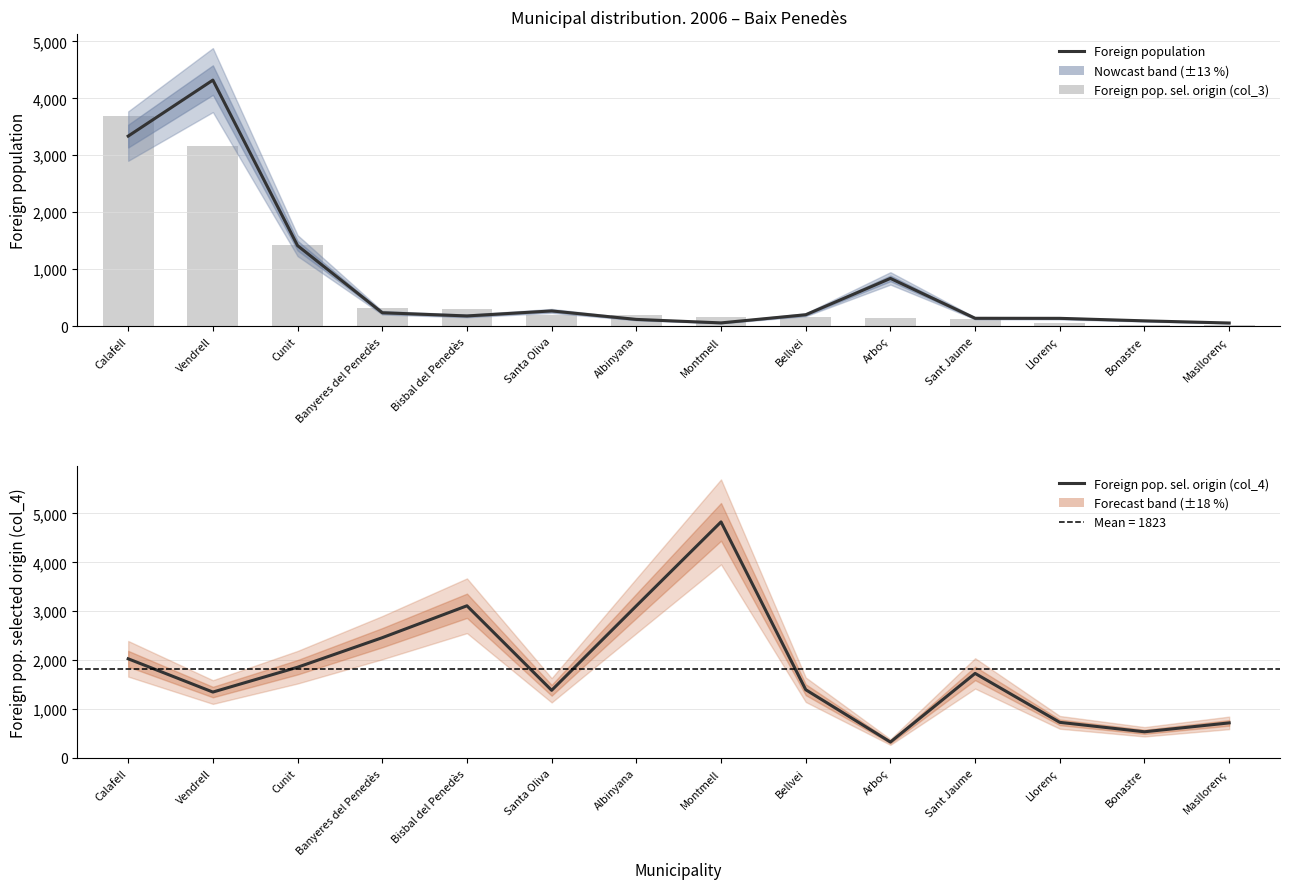

What is the label of the 2nd bar from the left?

Vendrell